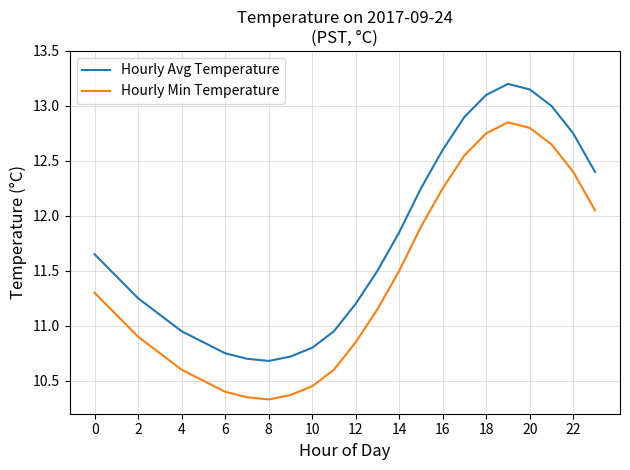

What is the difference between the maximum and minimum values in the Hourly Min Temperature series?

2.5